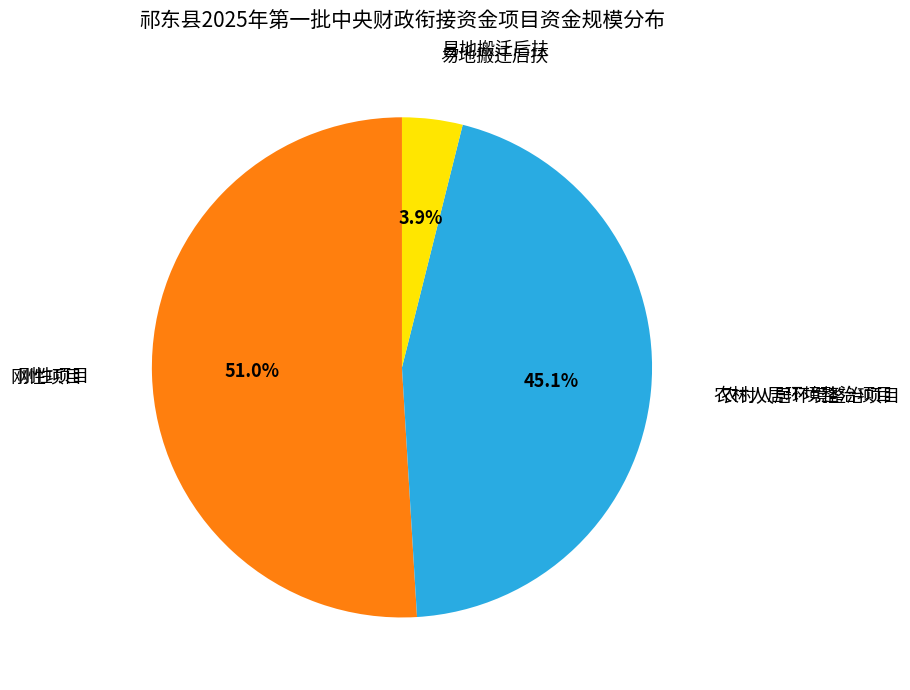

Does any single category account for the majority?

Yes